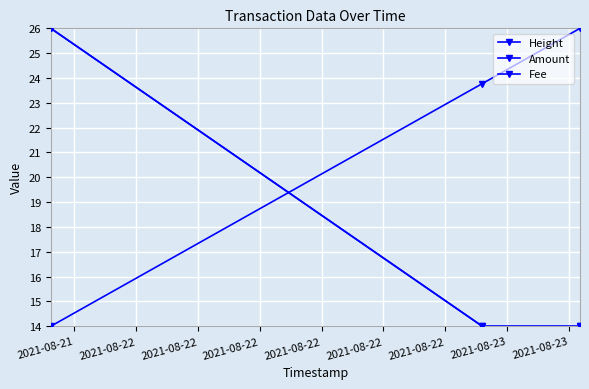

At which label is Amount closest to 20?

2021-08-21